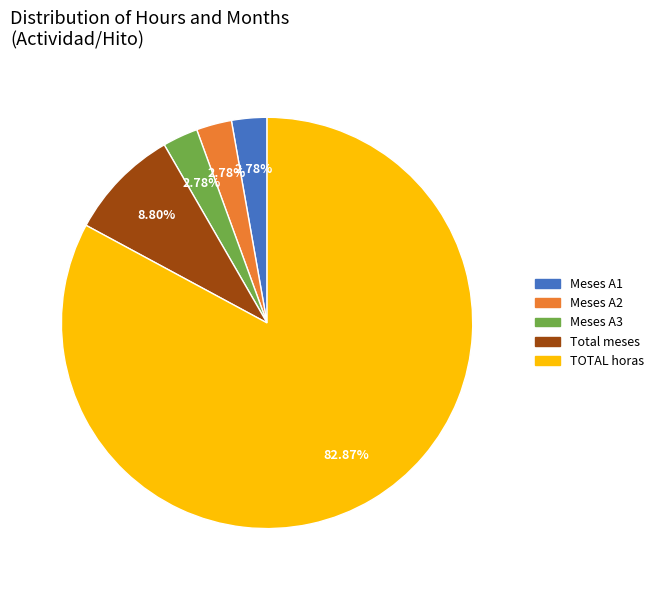

Is there any slice that represents more than half of the pie?

Yes